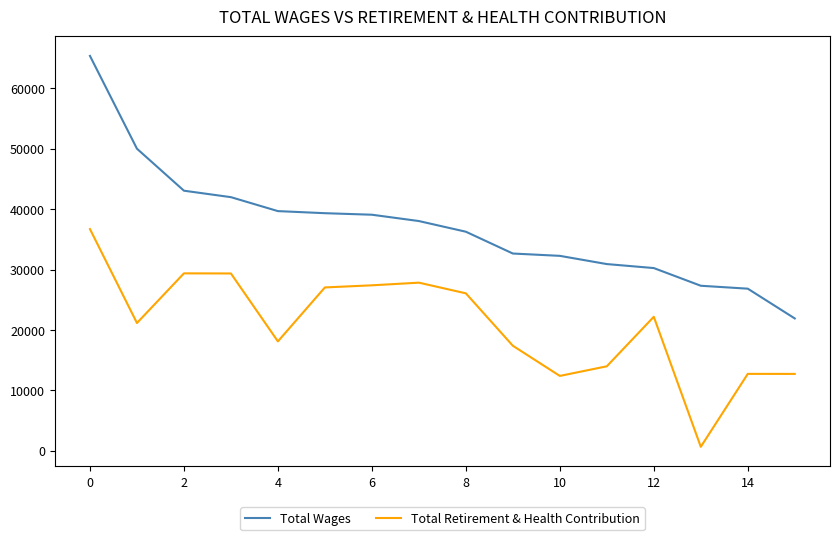

Does the chart have visible grid lines?

No